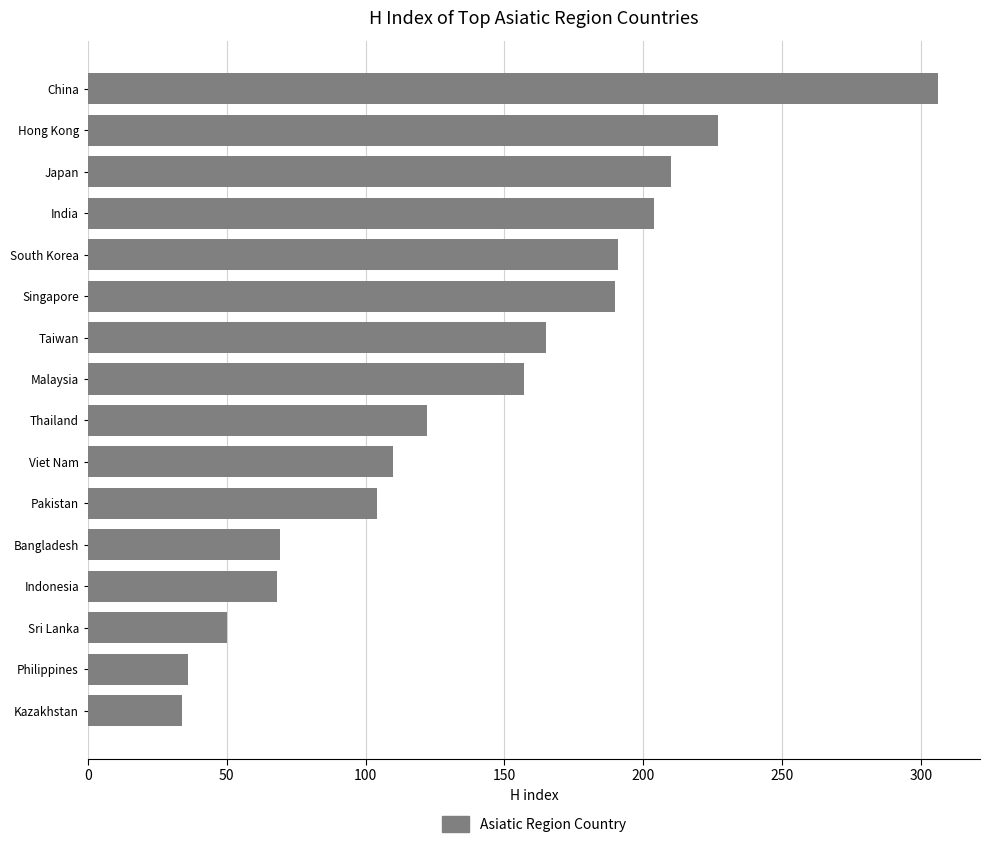

The value at China is 76. True or false?

False